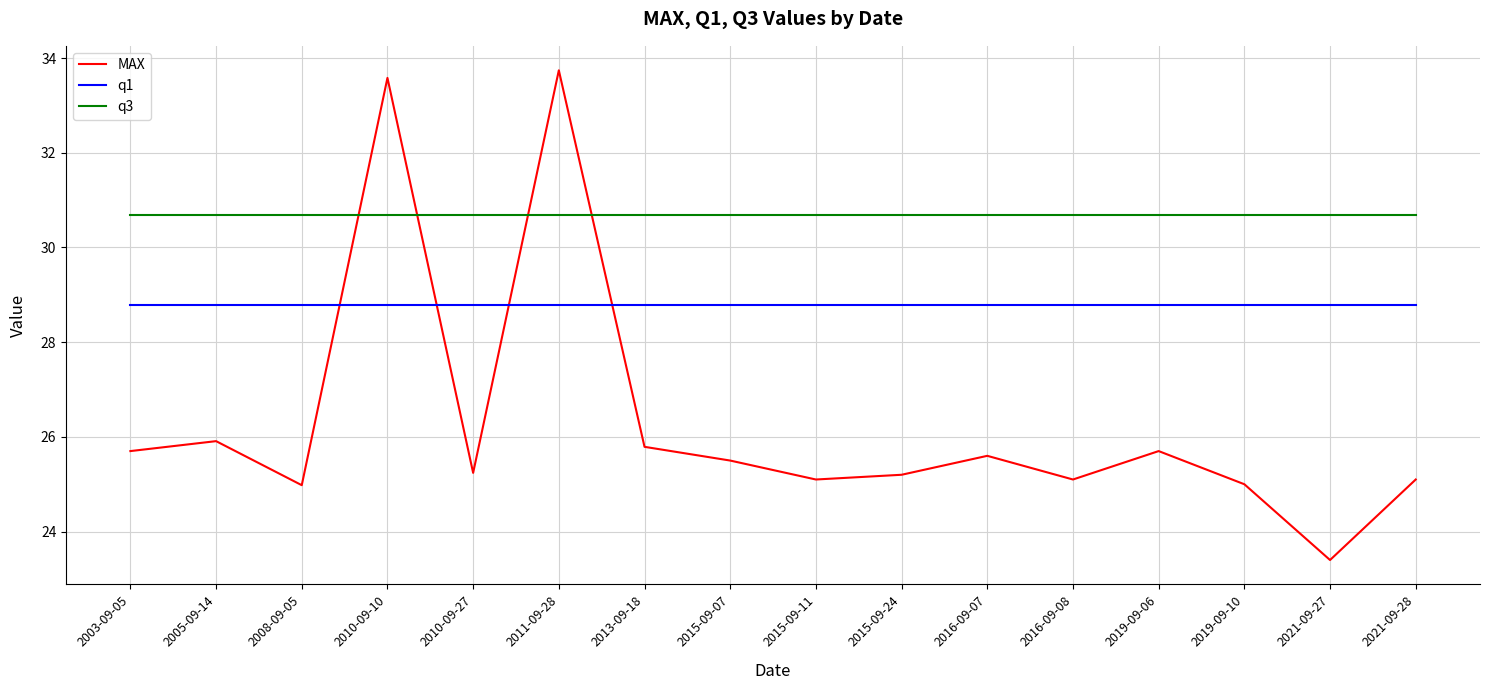

What position from the right is 2013-09-18?

10